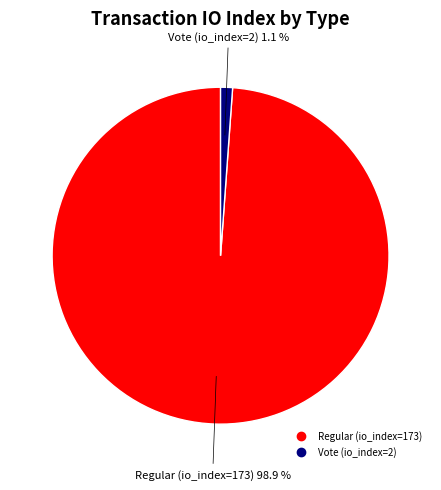

Between Vote (io_index=2) and Regular (io_index=173), which is larger?

Regular (io_index=173)